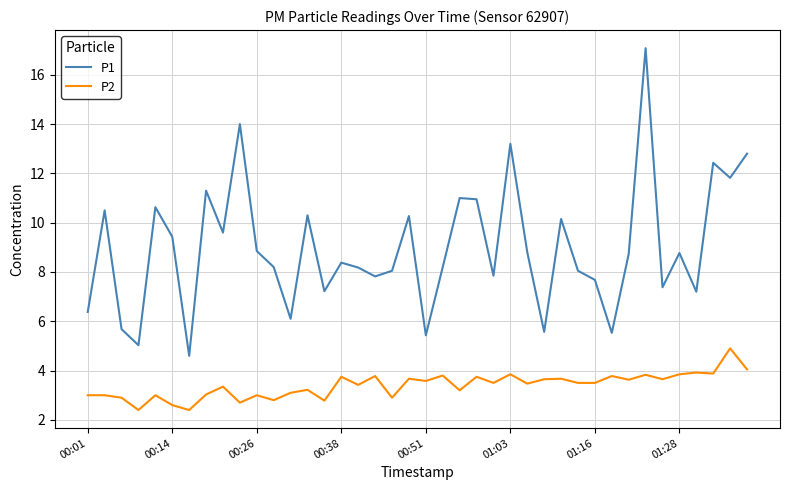

Which series has the largest total across all categories?

P1